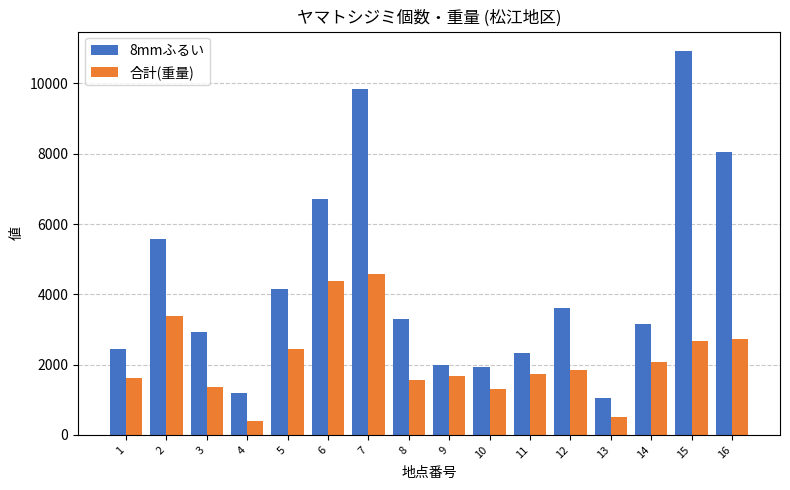

The 合計(重量) series shows 3374.0 at 2. True or false?

True